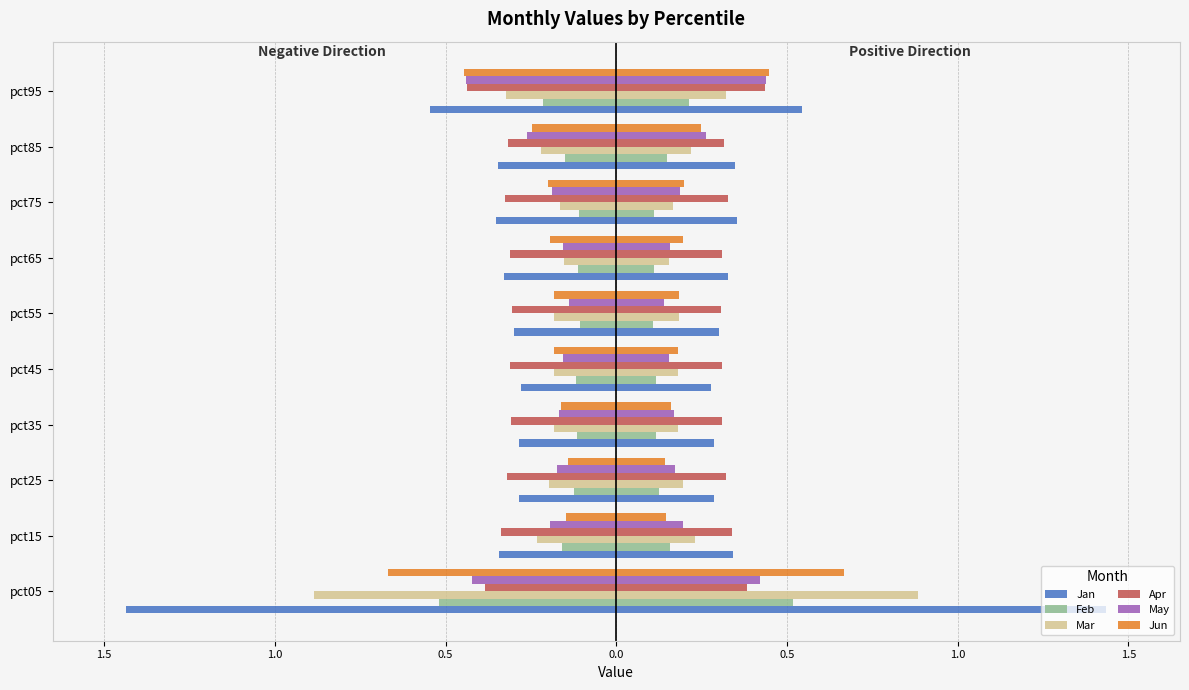

What is the total value across all series at pct35?

-1.2